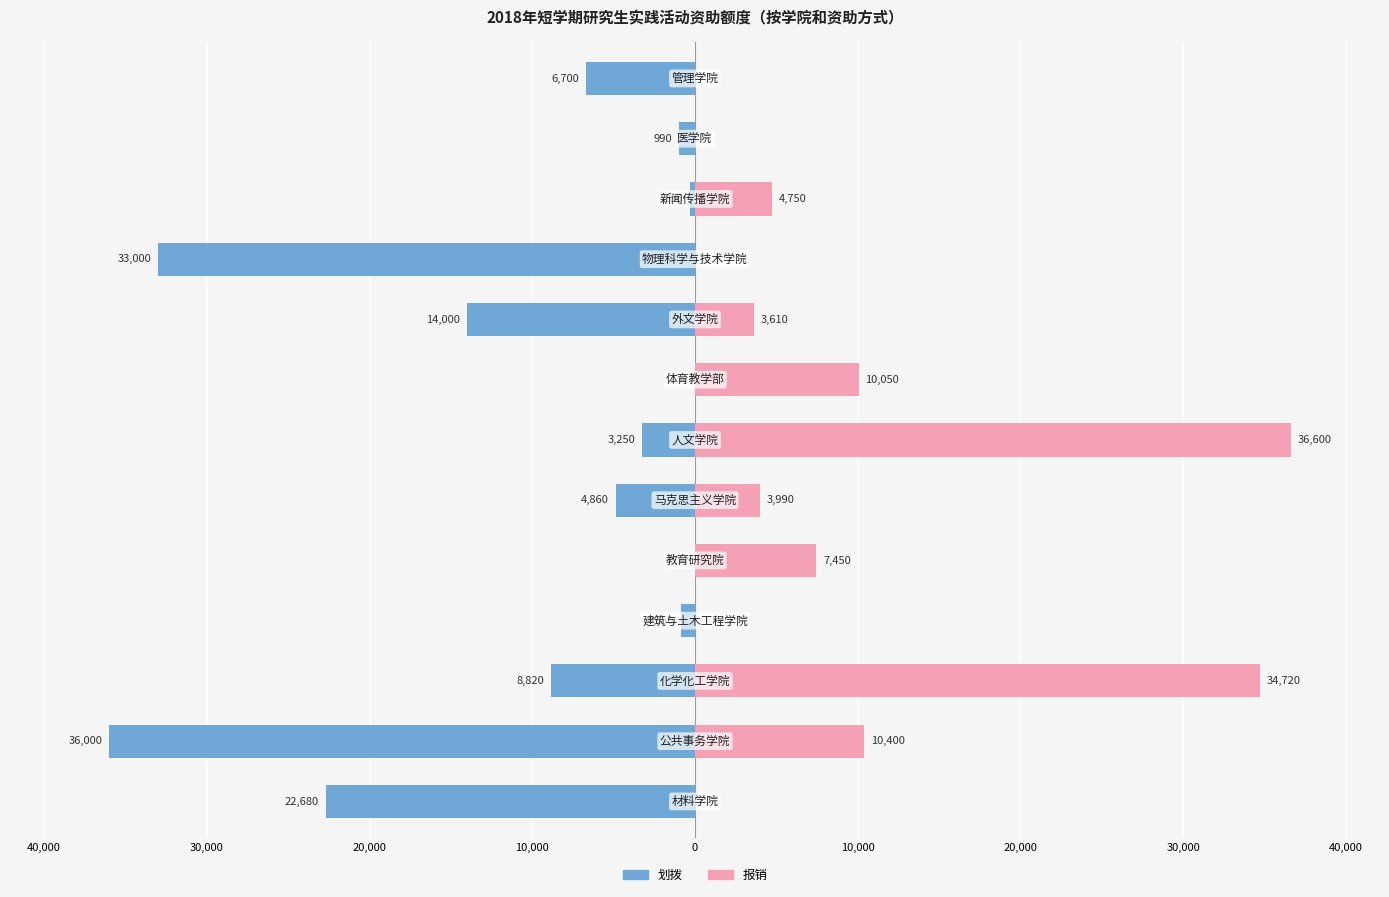

What is the difference between the maximum and minimum values in the 报销 series?

36600